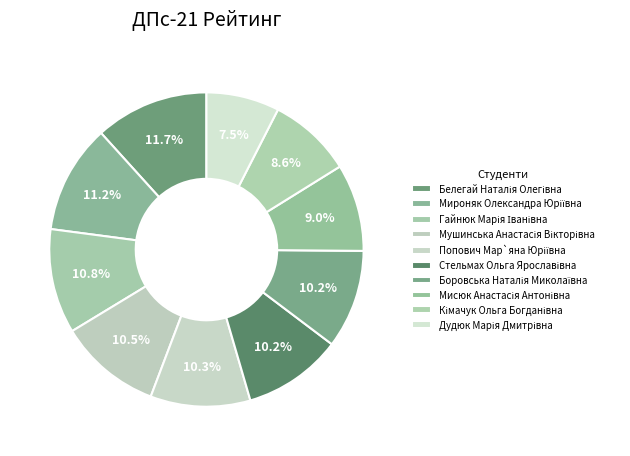

Is the sum of Попович Мар`яна Юріївна and Дудюк Марія Дмитрівна greater than half?

No